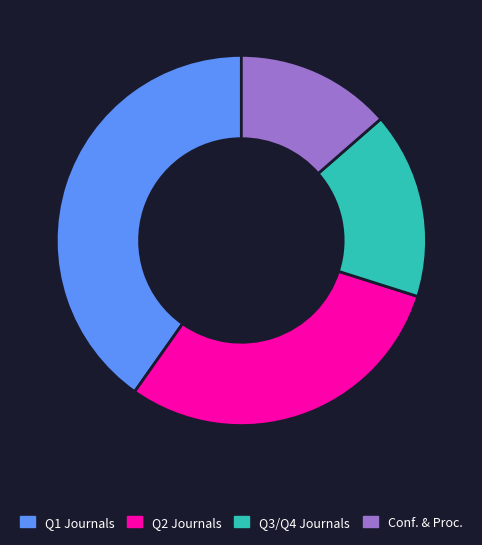

Do Q2 Journals and Q3/Q4 Journals together represent more than half of the pie?

No